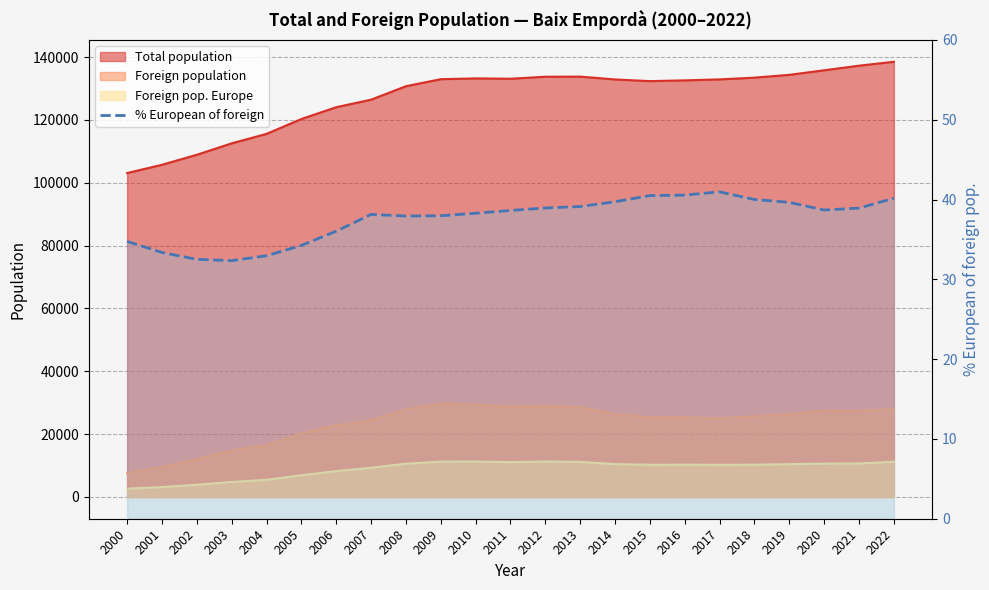

Reading left to right, list all the values displayed in this chart.

2000=34.8	2001=33.4	2002=32.5	2003=32.4	2004=33.0	2005=34.2	2006=36.0	2007=38.1	2008=37.9	2009=38.0	2010=38.3	2011=38.6	2012=39.0	2013=39.1	2014=39.7	2015=40.5	2016=40.6	2017=41.0	2018=40.0	2019=39.6	2020=38.7	2021=38.9	2022=40.2